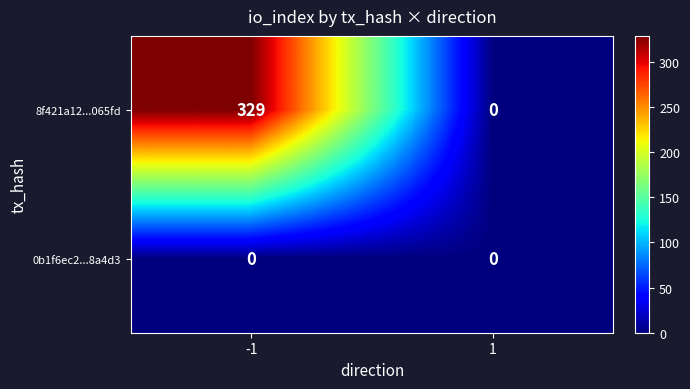

Between -1 and 1, which series saw the biggest shift?

8f421a12...065fd